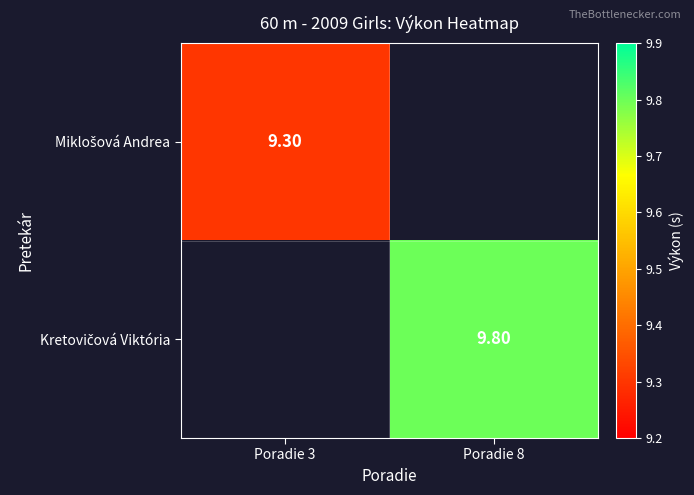

How many data points does each series have?

2